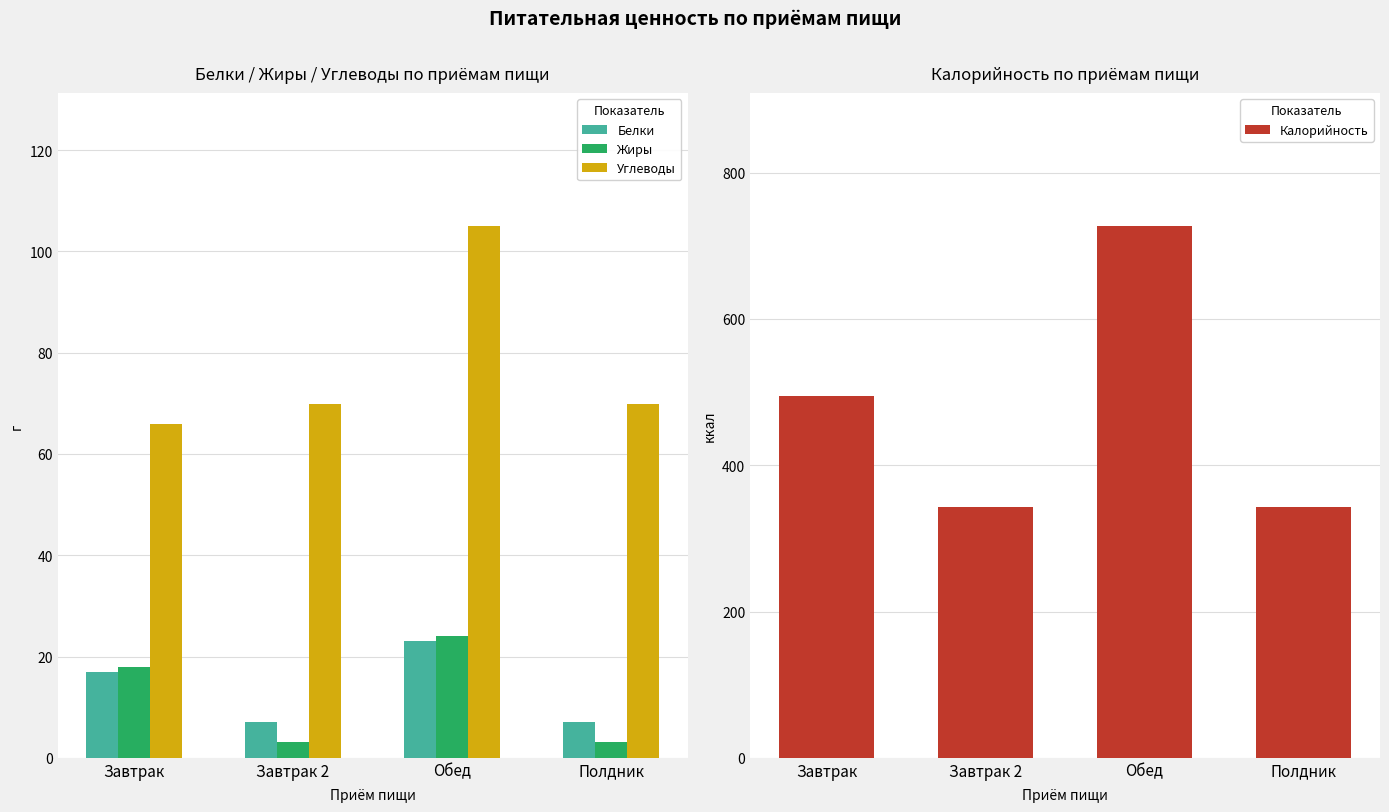

The Жиры series shows 3.2 at Завтрак 2. True or false?

True